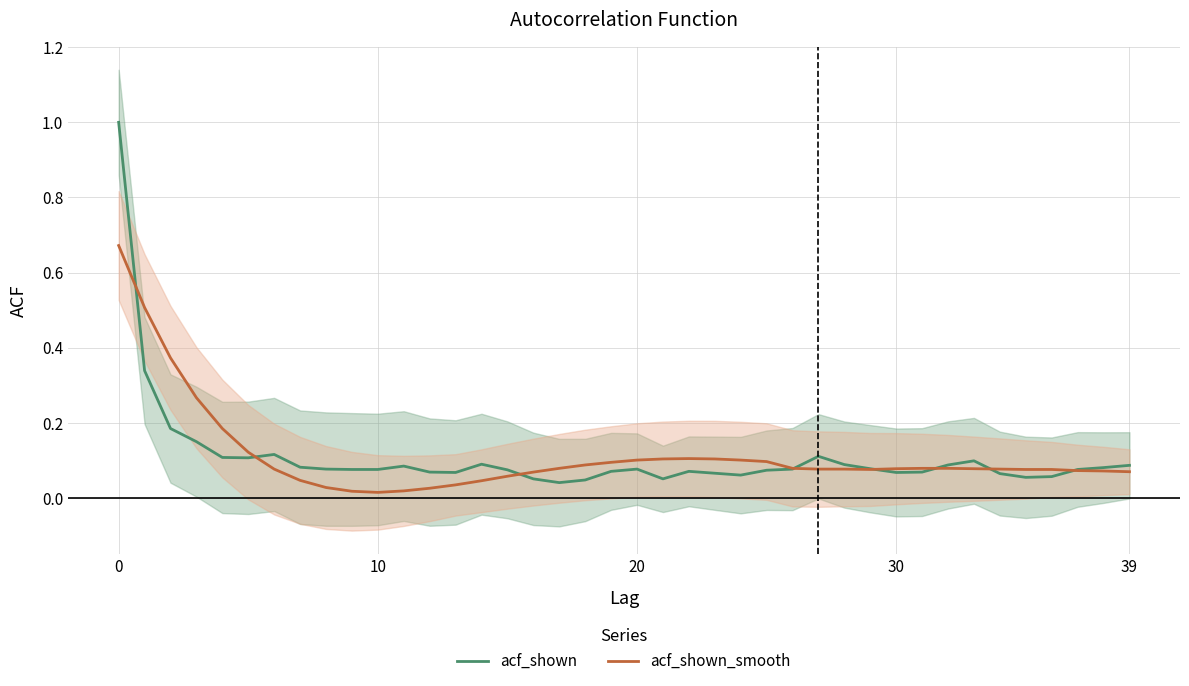

Which category has the lowest value across all series?

10